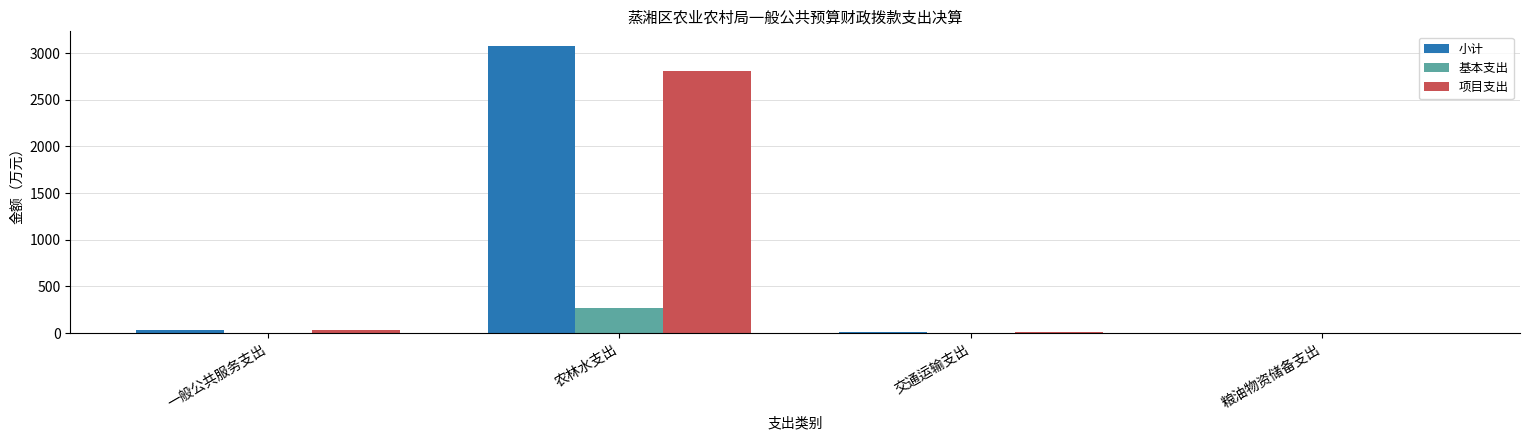

What is the approximate value of 项目支出 at 农林水支出?

2811.0